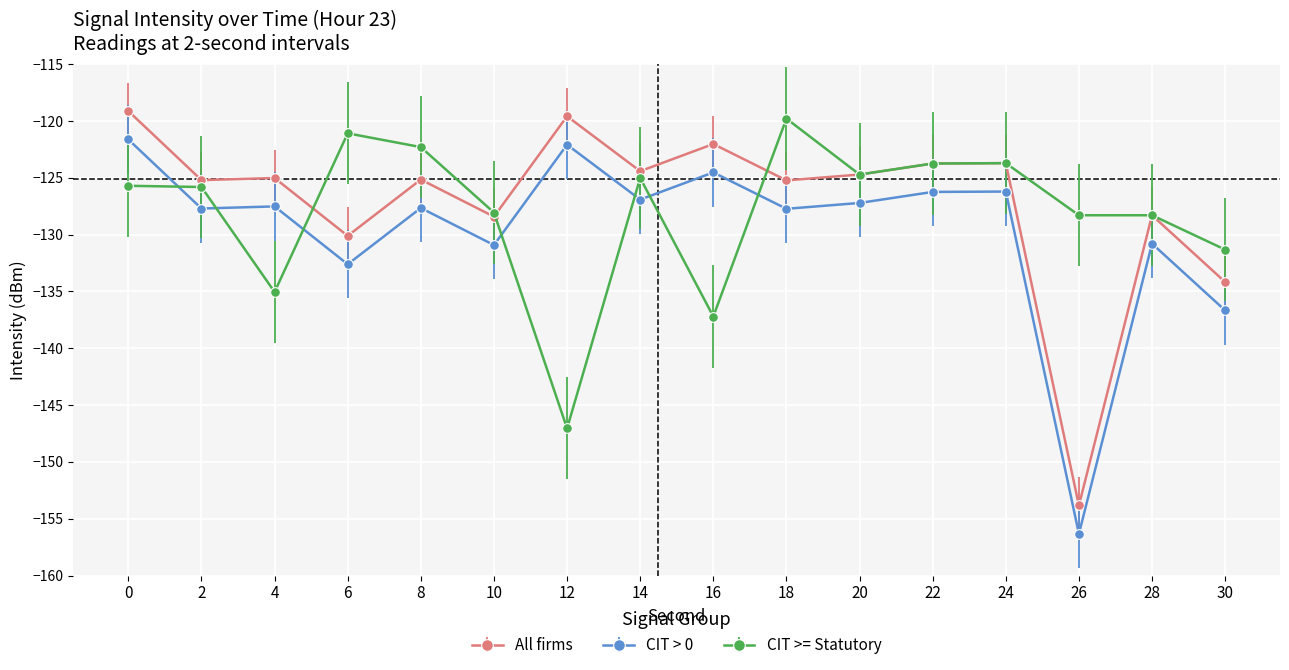

What is the spread (max minus min) of values at 10?

2.9